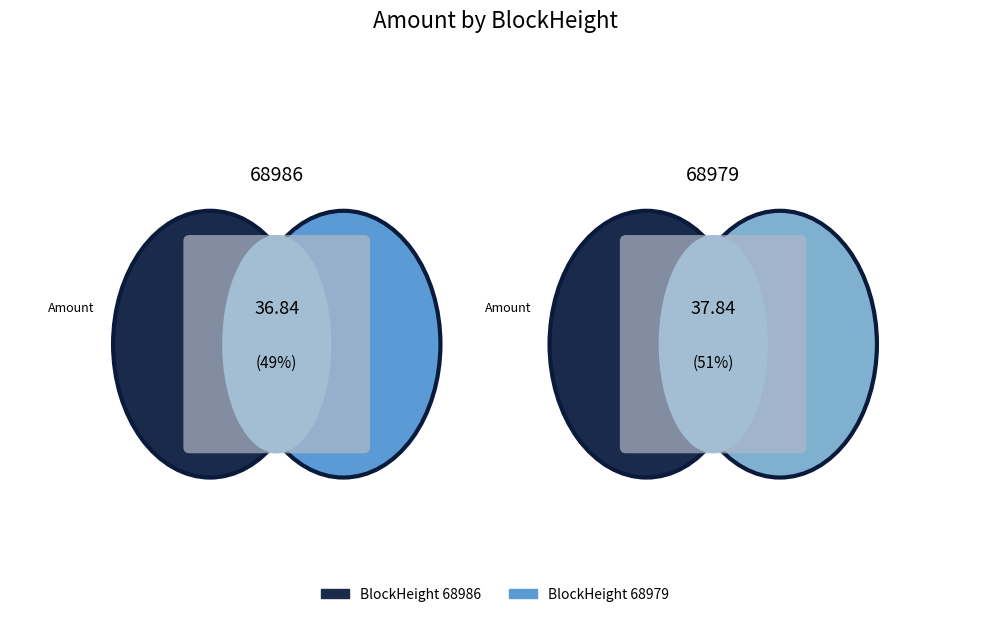

Is there any slice that represents more than half of the pie?

Yes